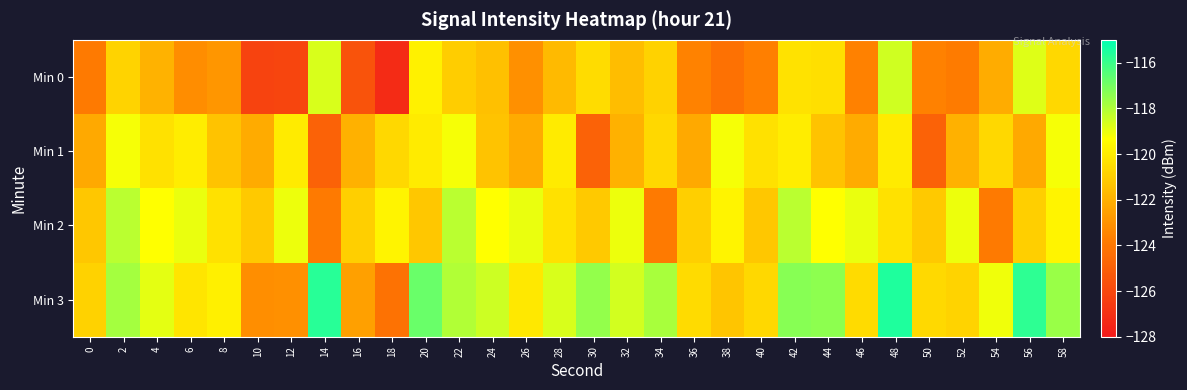

How many series are shown in this chart?

4